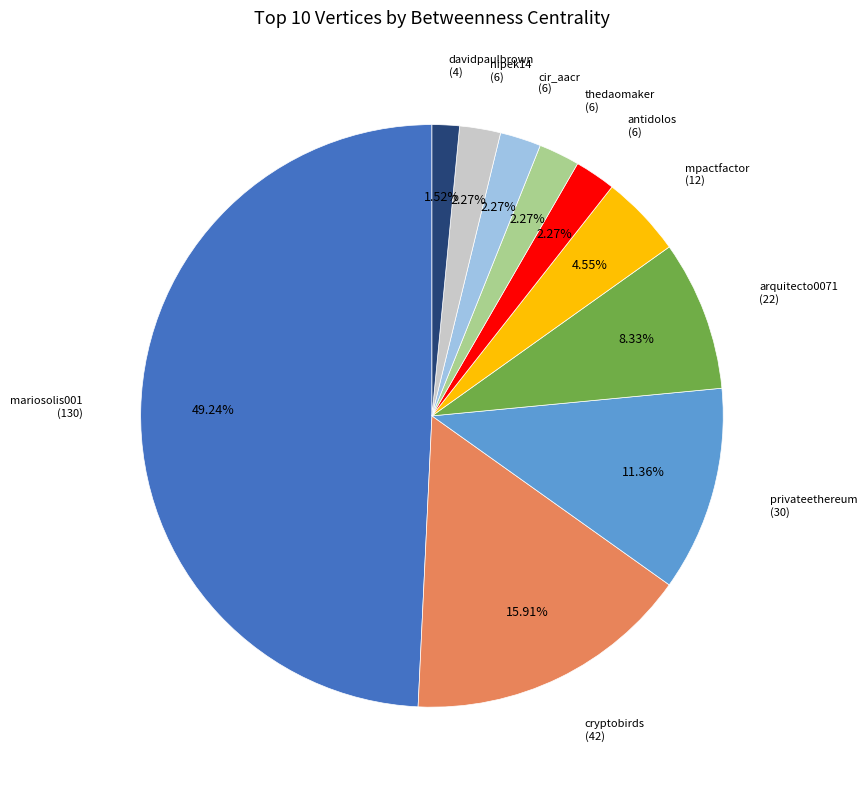

What is the smallest slice in the pie chart?

davidpaulbrown